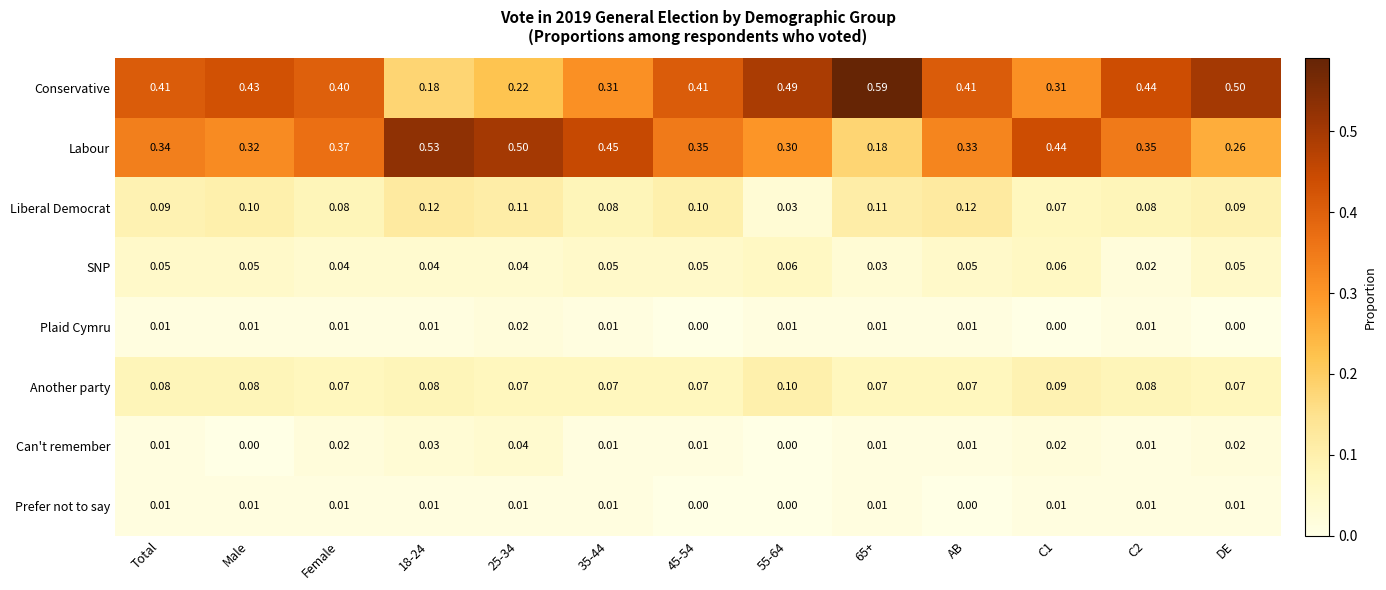

Between 18-24 and 65+, which series saw the biggest shift?

Conservative